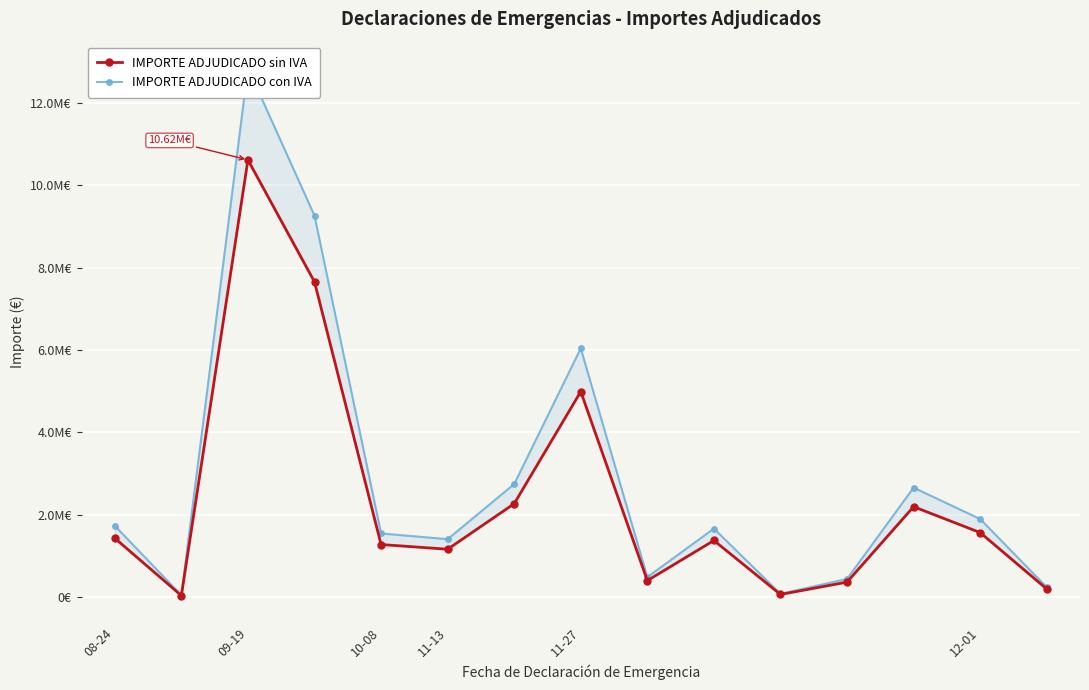

Count the number of categories in the chart.

15